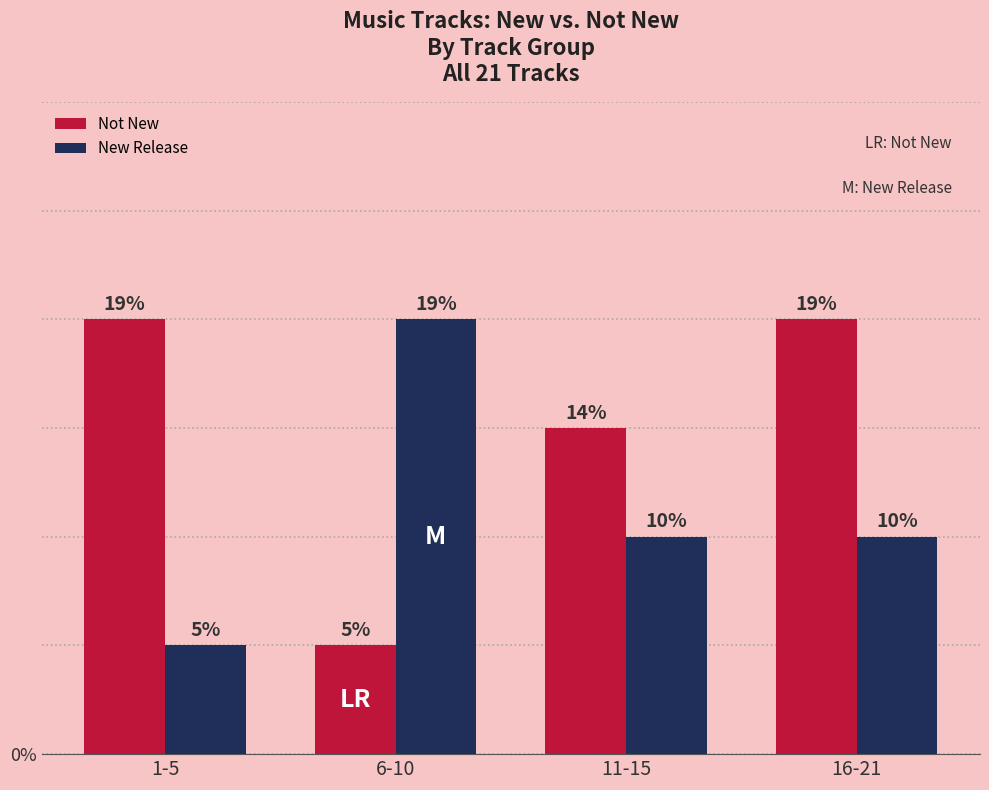

At which label is New Release closest to 2?

11-15